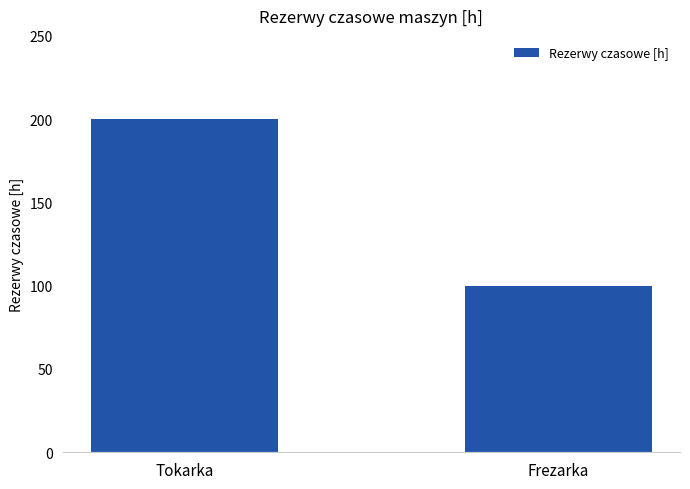

What is the sum of the values at Tokarka and Frezarka?

300